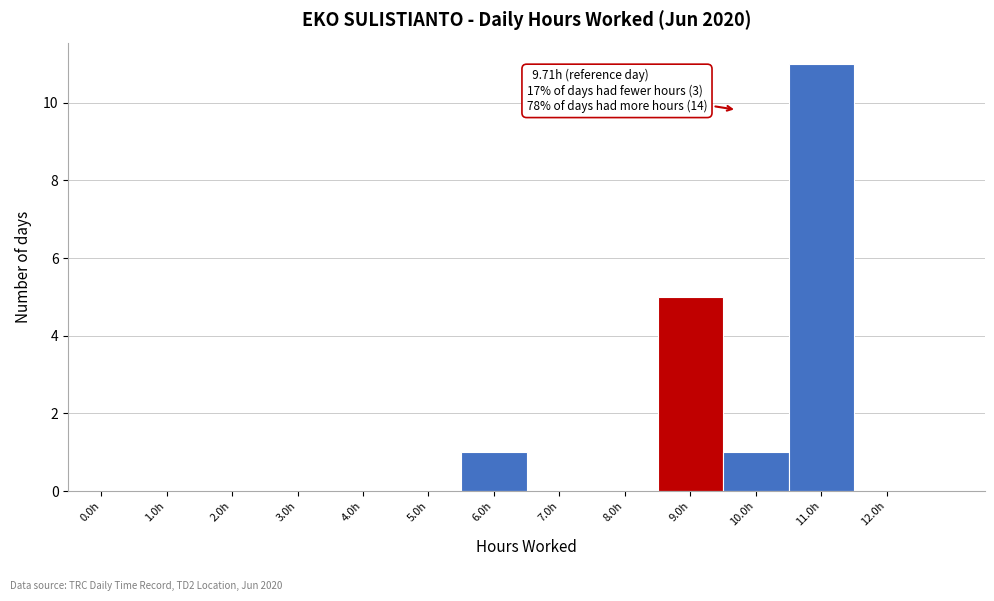

Reading left to right, list all the values displayed in this chart.

0.0h=0	1.0h=0	2.0h=0	3.0h=0	4.0h=0	5.0h=0	6.0h=1	7.0h=0	8.0h=0	9.0h=5	10.0h=1	11.0h=11	12.0h=0